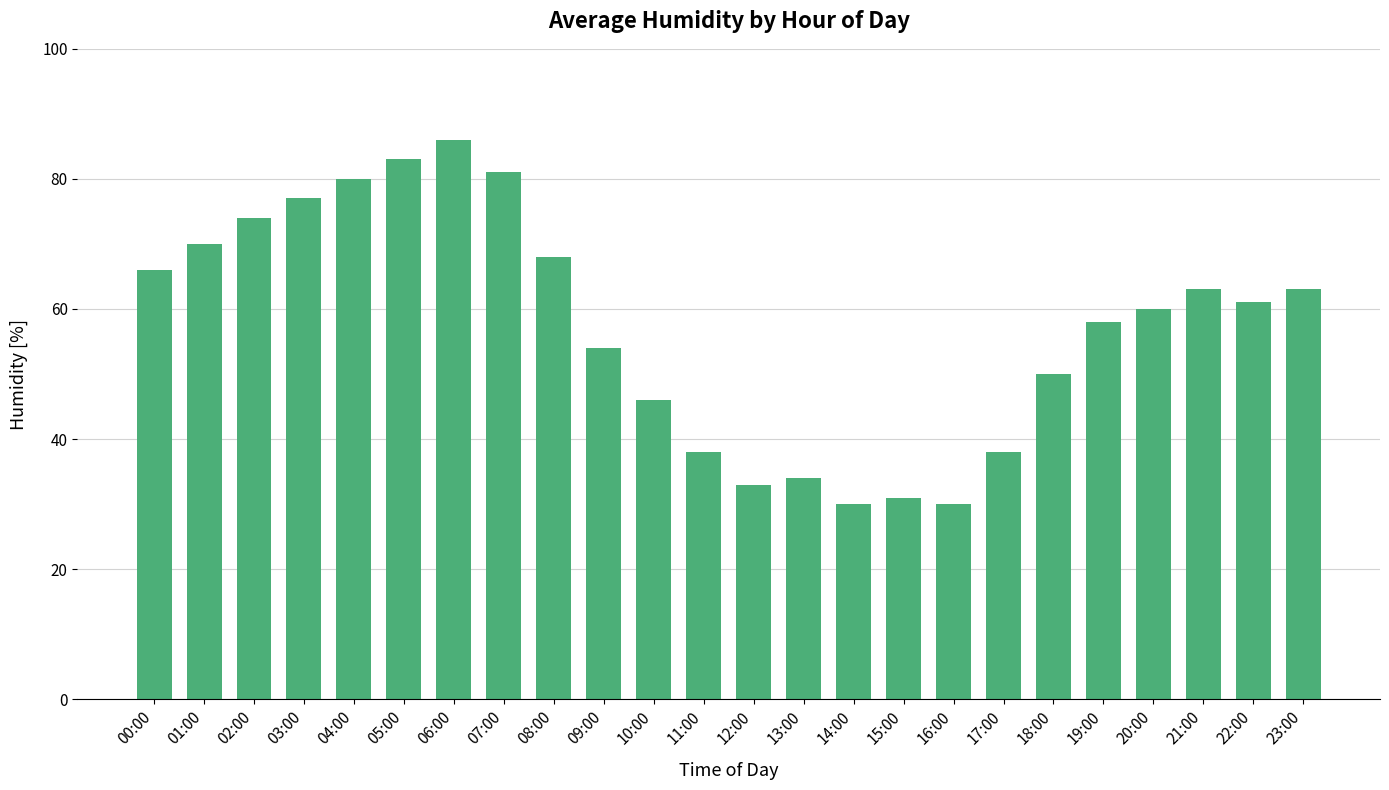

What position from the left is 16:00?

17